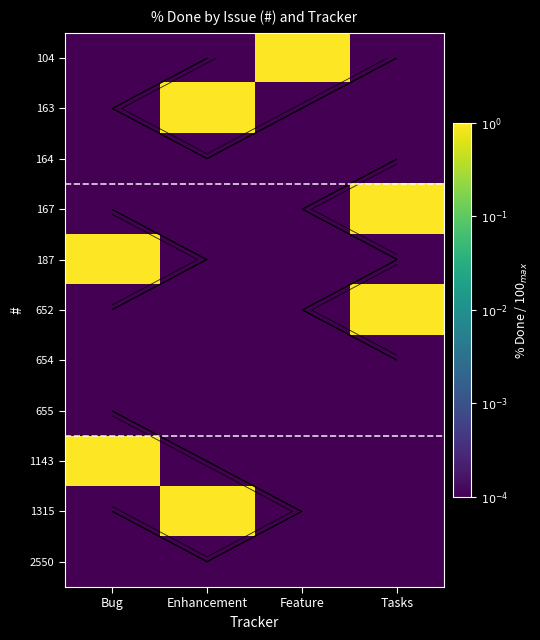

True or false: 654 has a value of 0.0 at Bug.

False